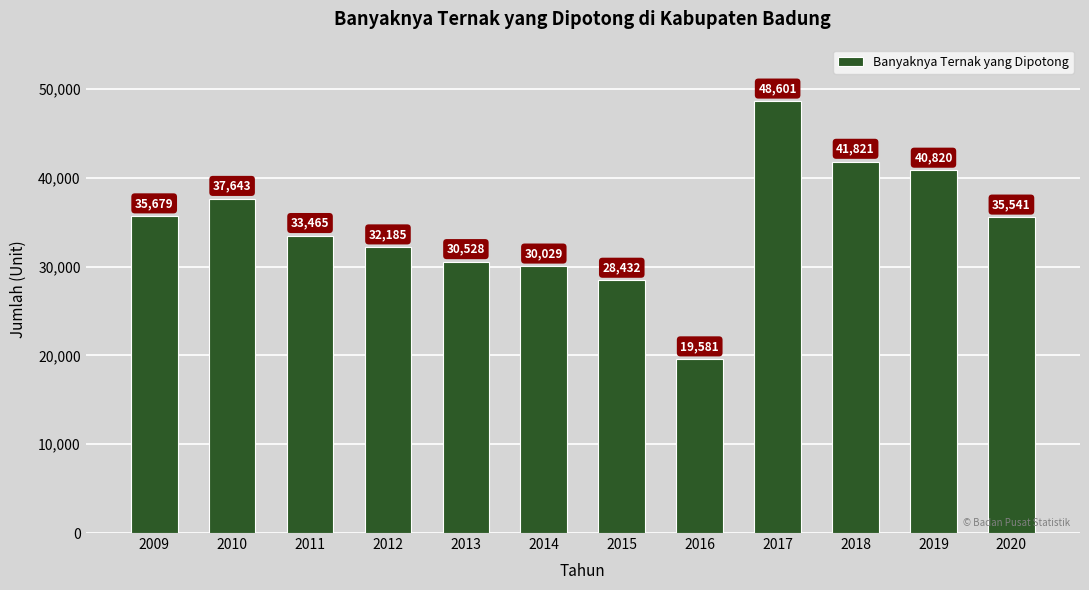

Is it true that the value at 2014 is 30029?

True